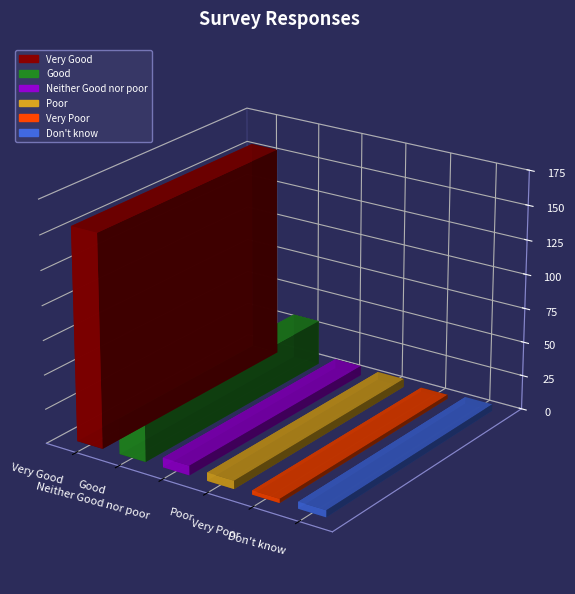

At which label is the value closest to 79?

Good